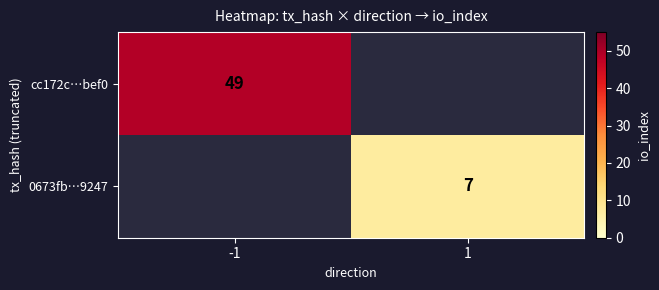

The value of 0673fb…9247 at 1 is 4. True or false?

False